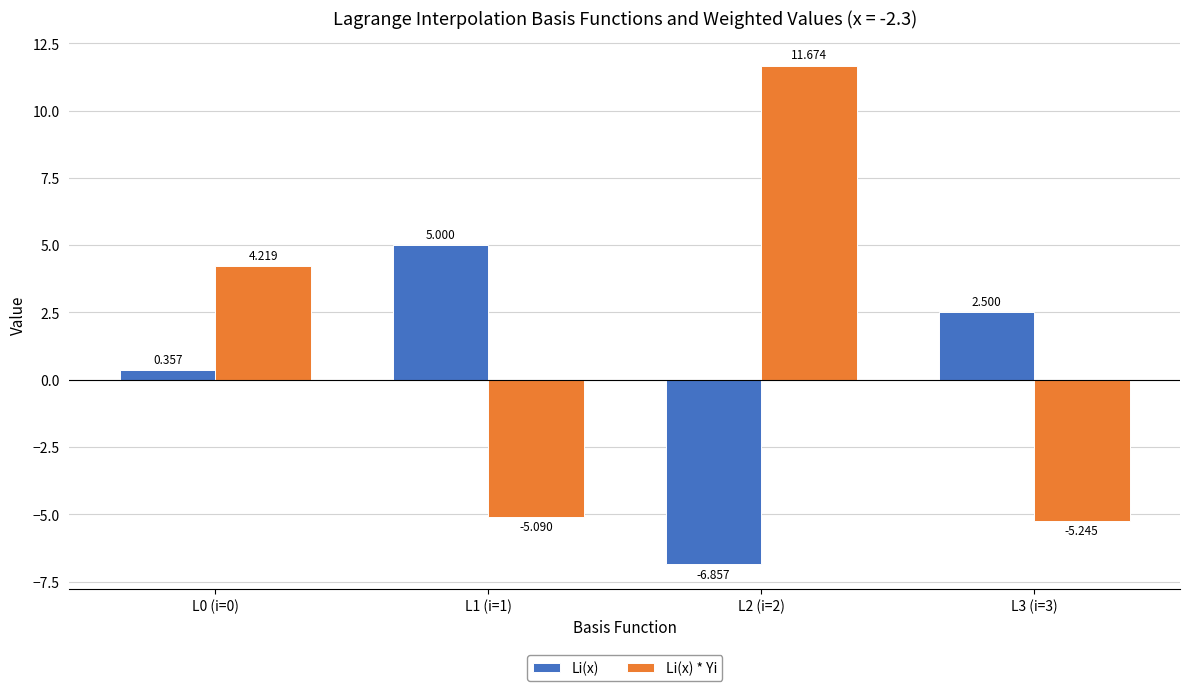

What is the difference between the maximum and minimum values in the Li(x) * Yi series?

16.9